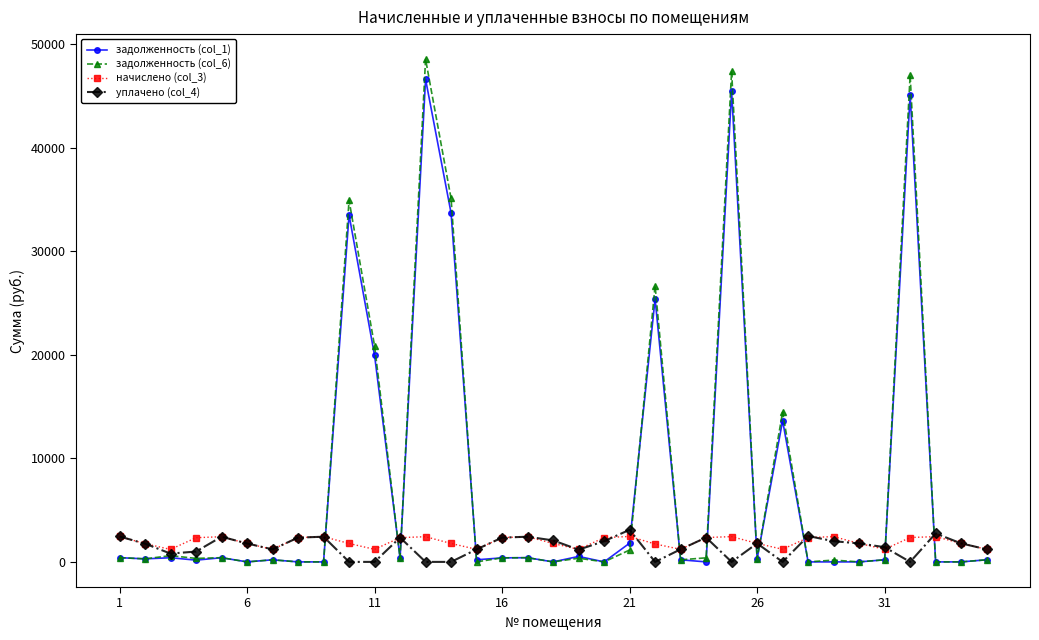

True or false: задолженность (col_6) has more than 0 interior local peaks.

True